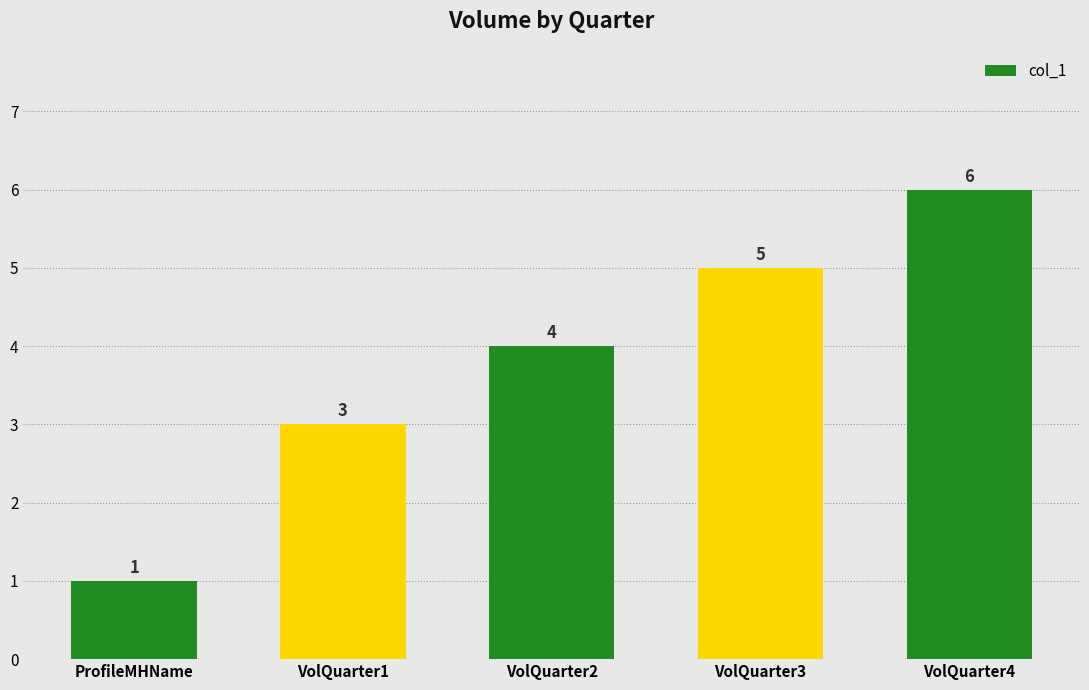

The chart shows a value of 4 at VolQuarter1. True or false?

False